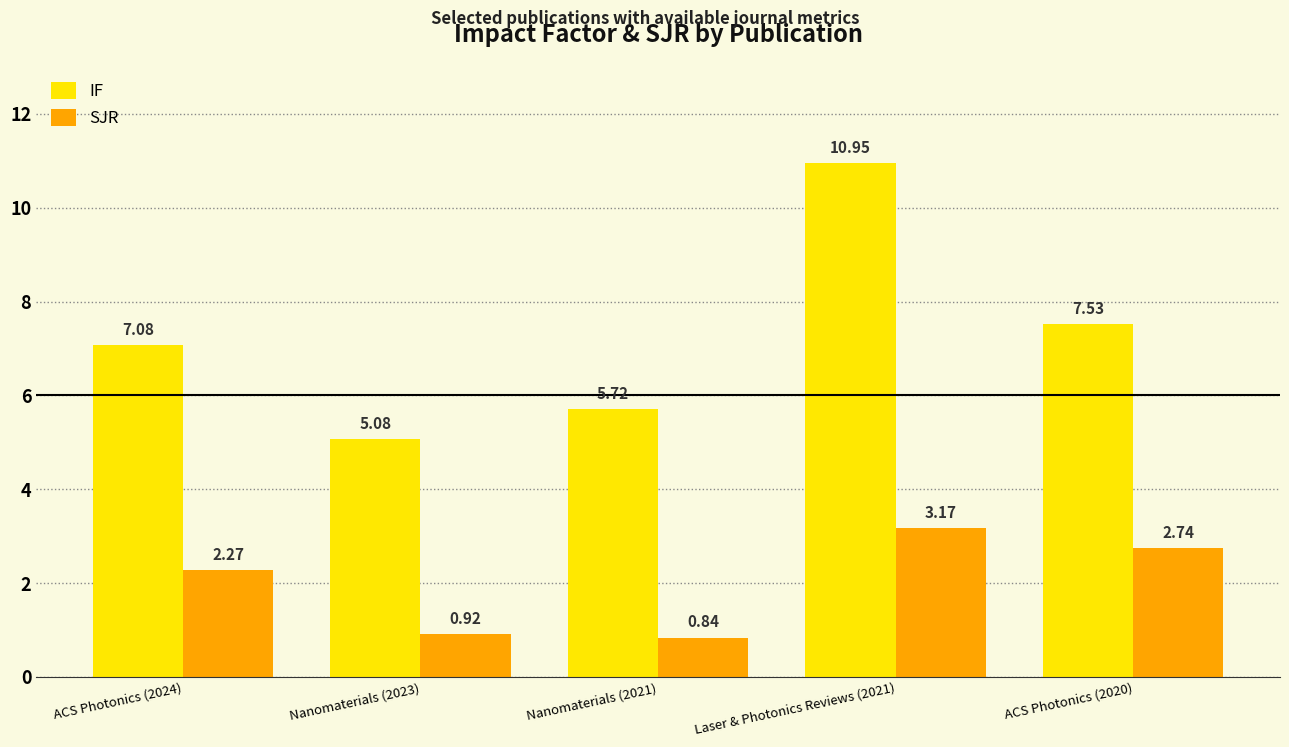

Is the value of IF at ACS Photonics (2024) greater than the value of SJR at Nanomaterials (2023)?

Yes